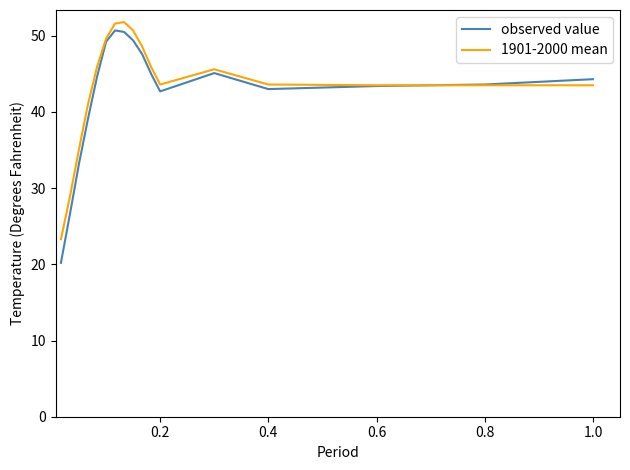

Which series has the largest range (max minus min)?

observed value